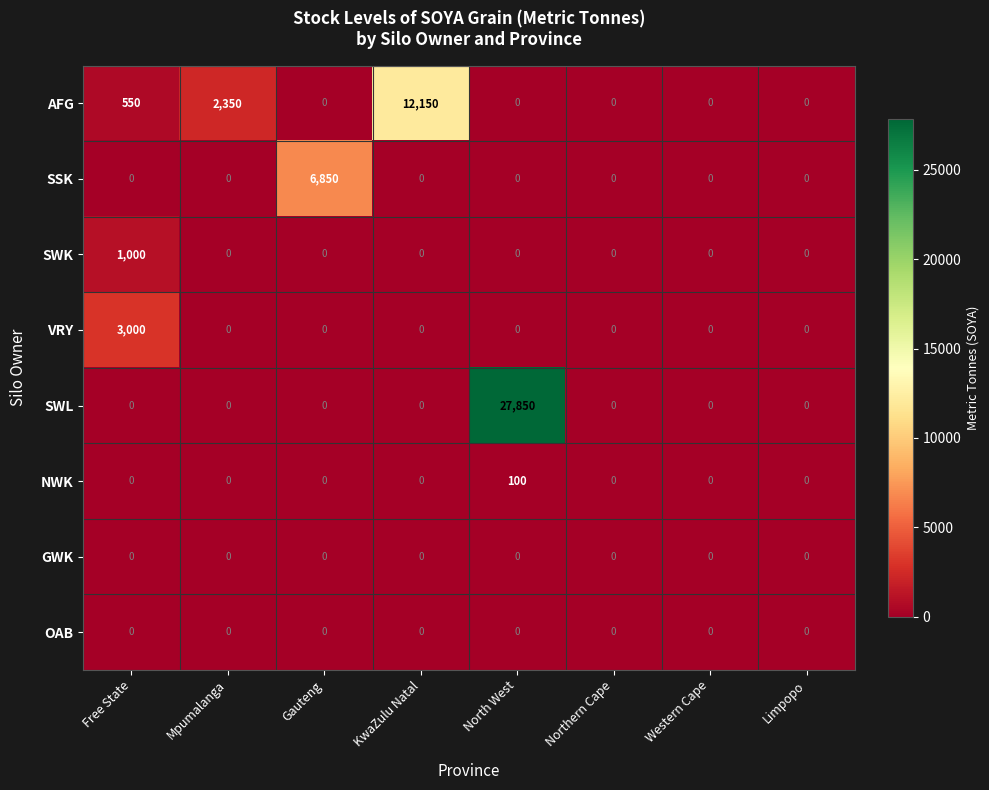

What is the difference between the maximum and second lowest values in the NWK series?

100